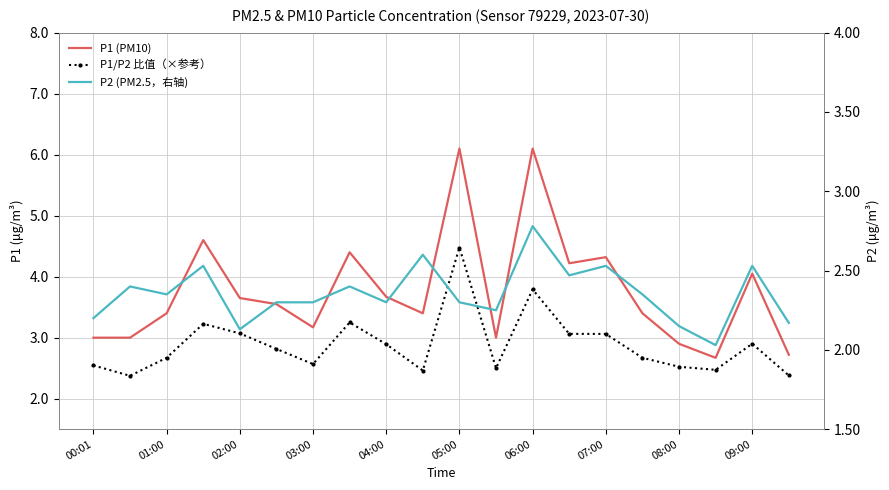

How many data points in P1 (PM10) are less than 3?

3